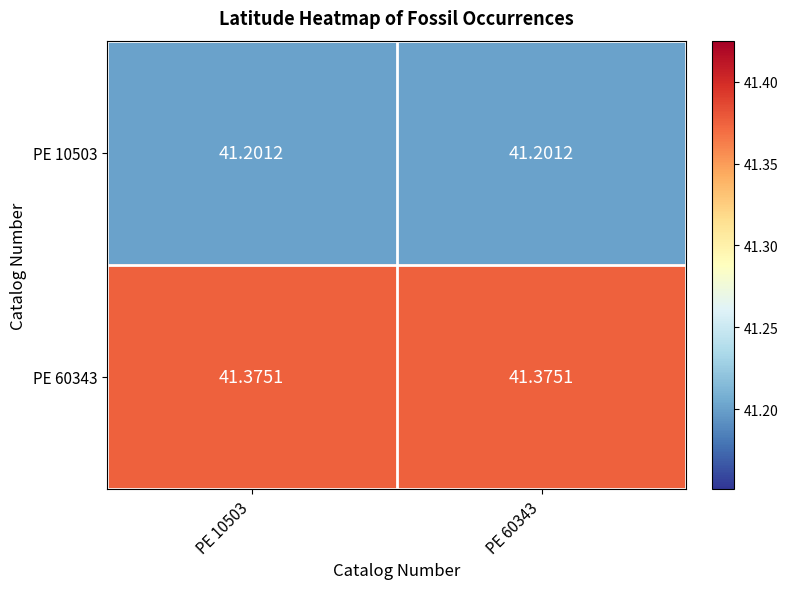

How many distinct data groups are displayed?

2